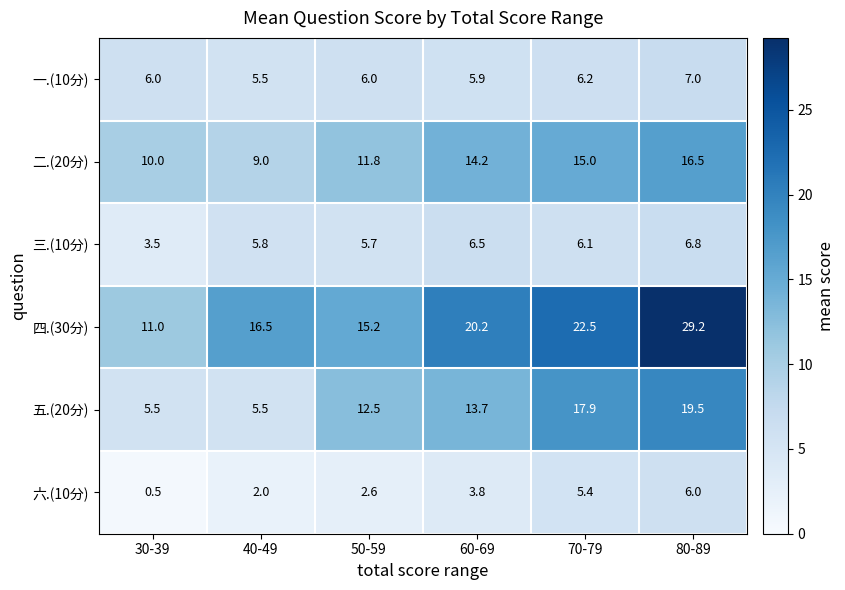

Which category has the lowest value across all series?

30-39